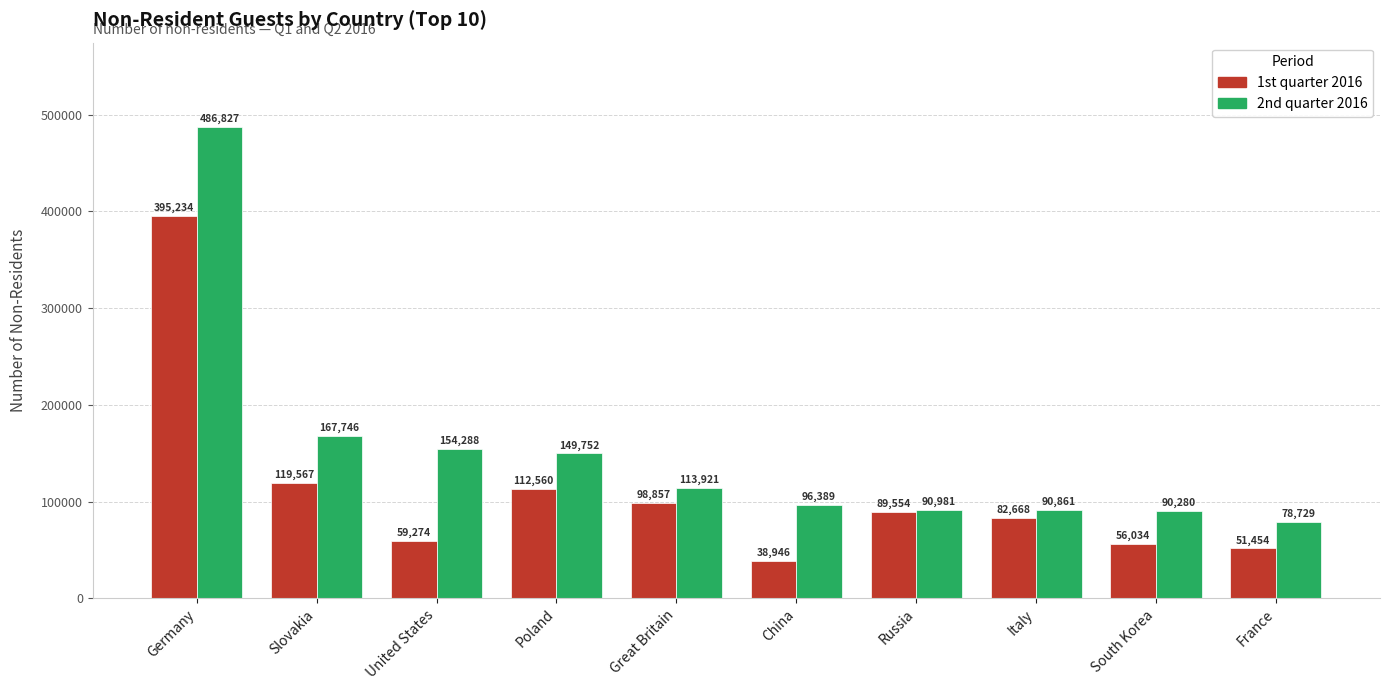

The value of 1st quarter 2016 at United States is 59274. True or false?

True